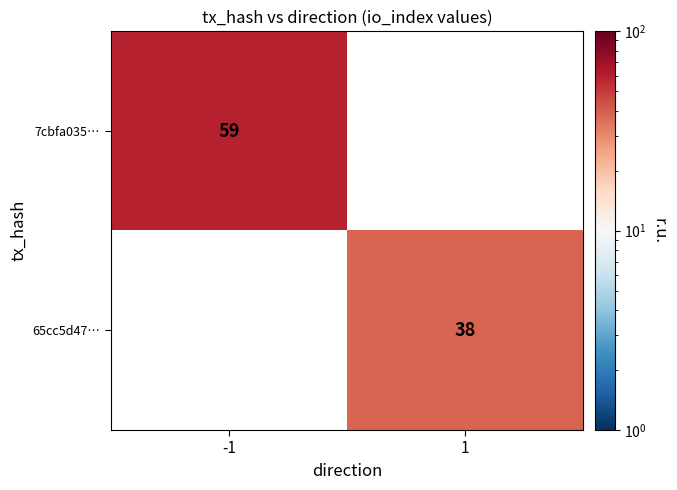

The 65cc5d47… series shows 38 at 1. True or false?

True